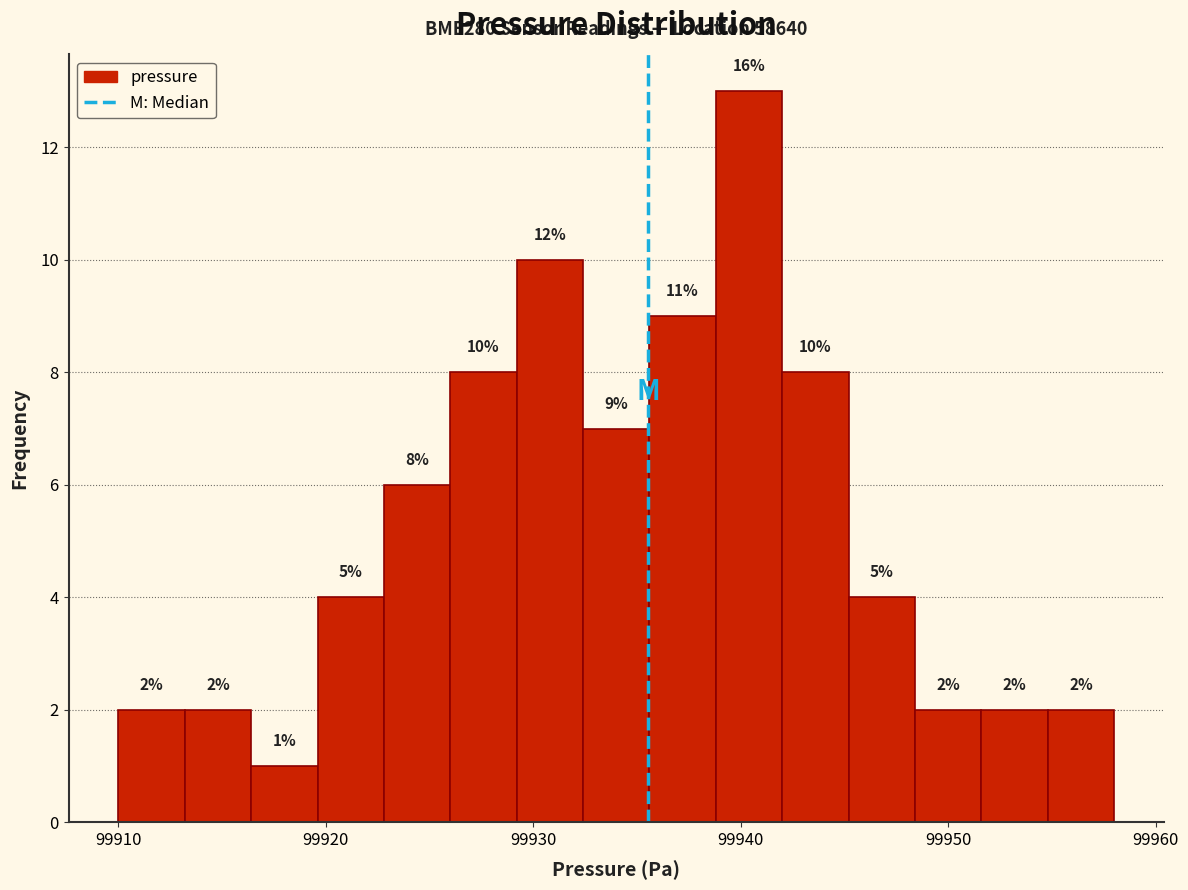

Read against the x-axis, roughly where is the centre of the tallest bar?

99940